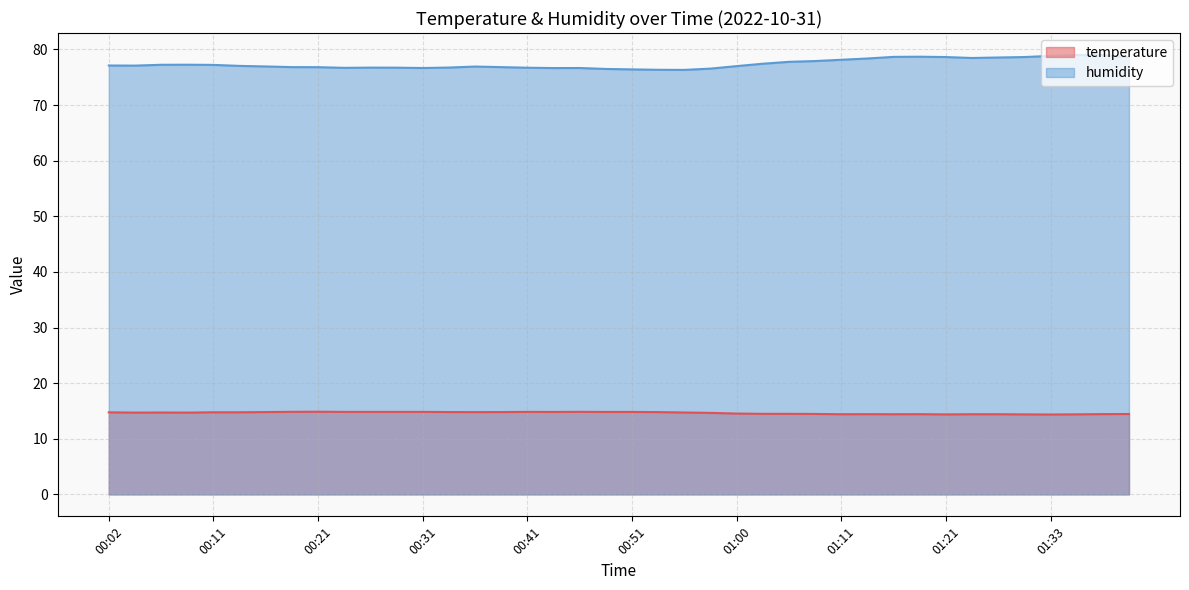

How many values in the humidity series are below 77?

18